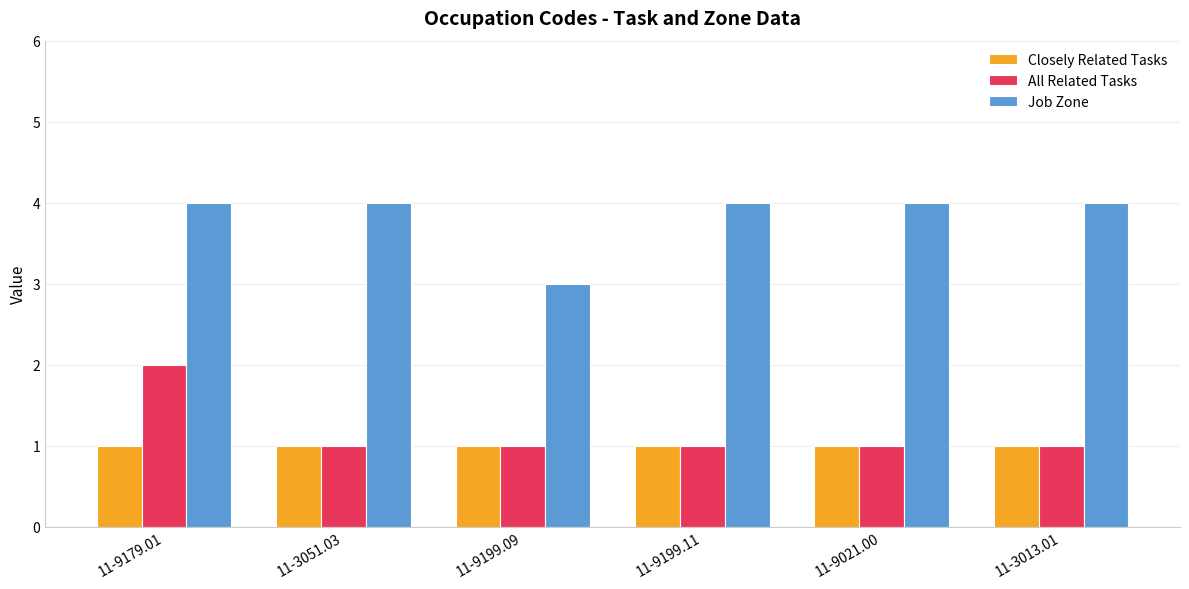

What is the label of the 5th bar from the right?

11-3051.03